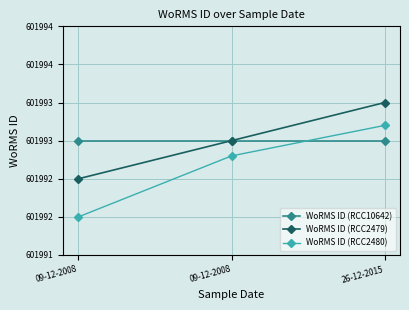

True or false: WoRMS ID (RCC10642) has a value of 964841.1 at 09-12-2008.

False